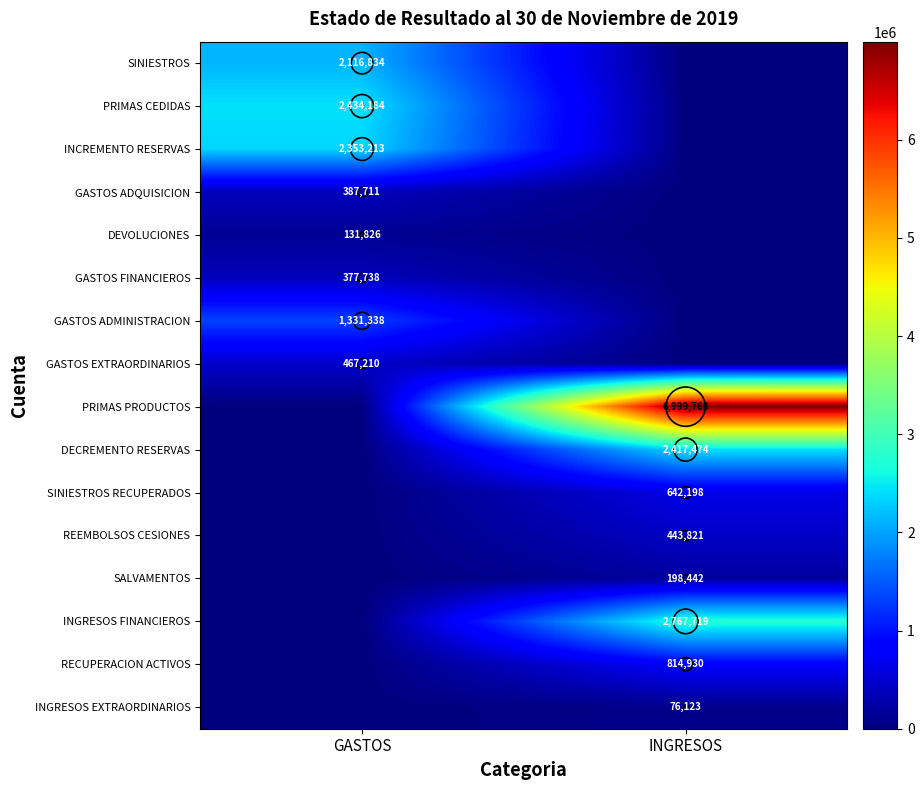

How many positive values does the GASTOS ADQUISICION series have?

1